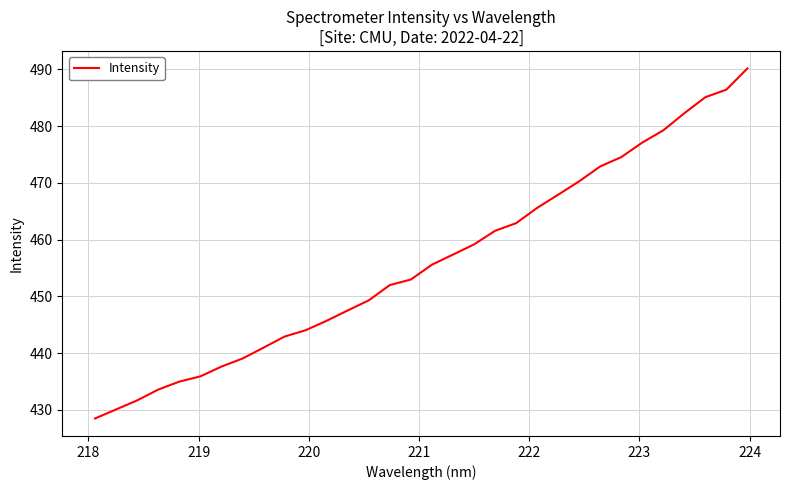

What is the maximum value shown in the chart?

490.2